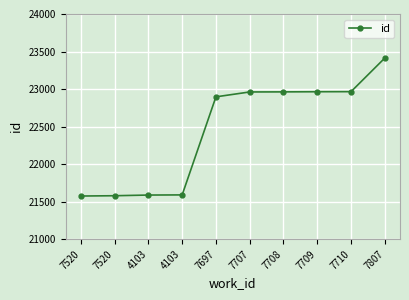

True or false: the data shows 11601 at 4103.

False